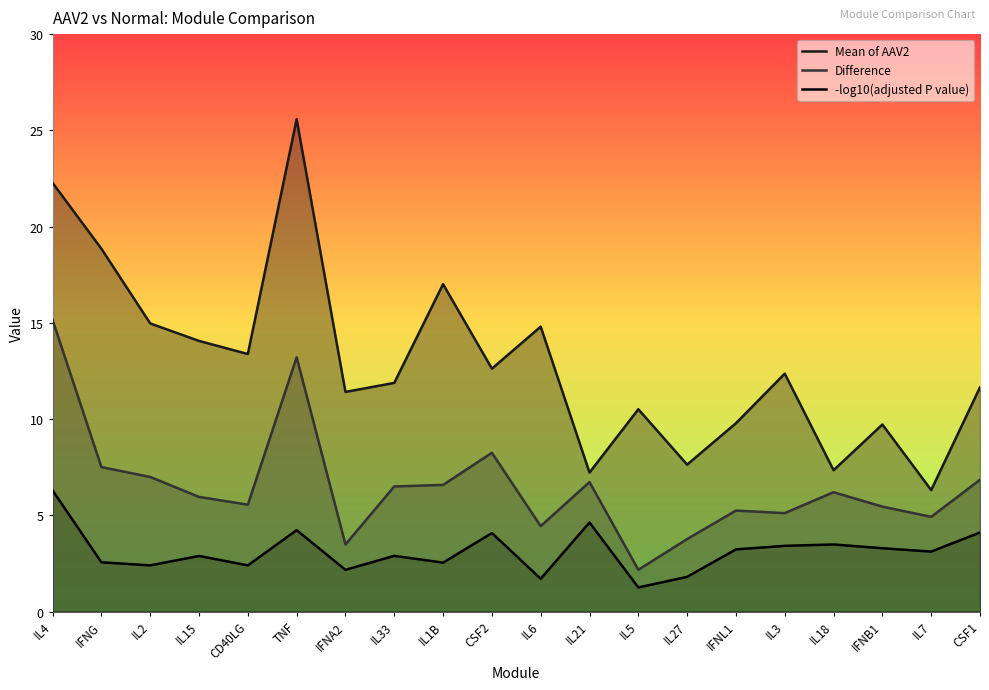

What is the label of the 7th point from the right?

IL27